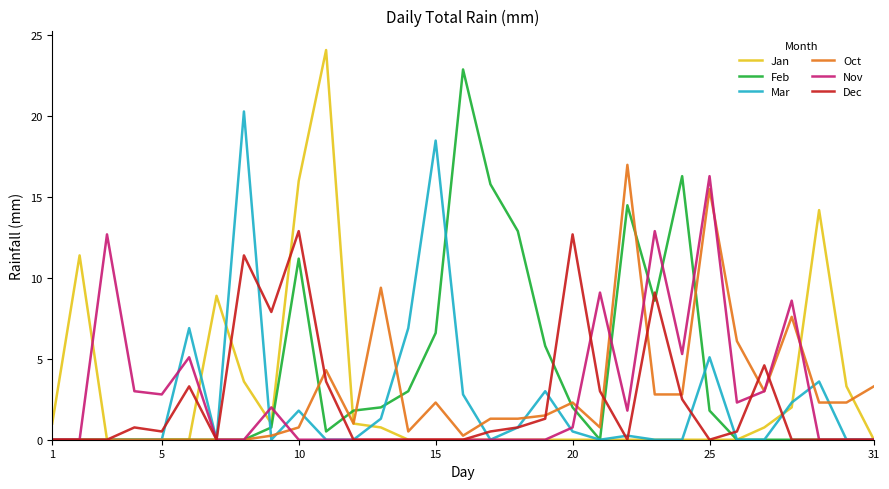

Which series has the largest range (max minus min)?

Jan